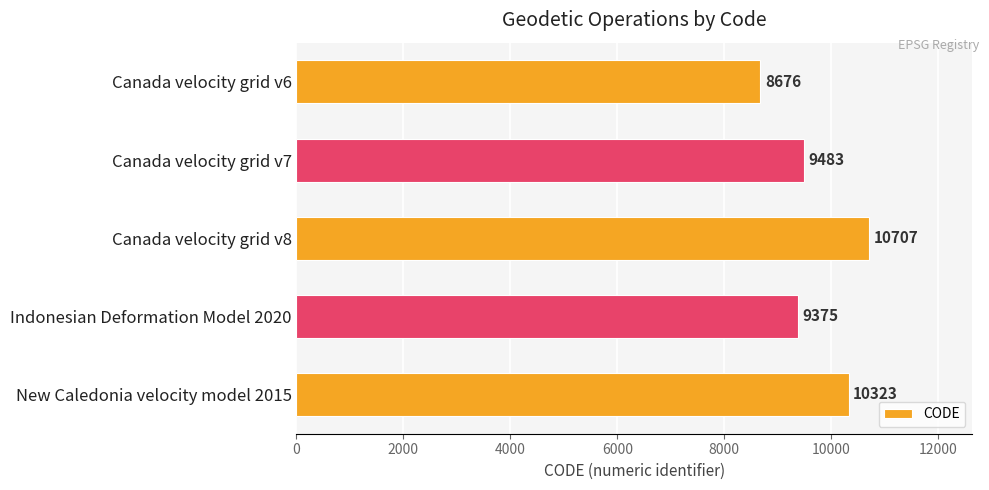

How many categories are shown in the chart?

5